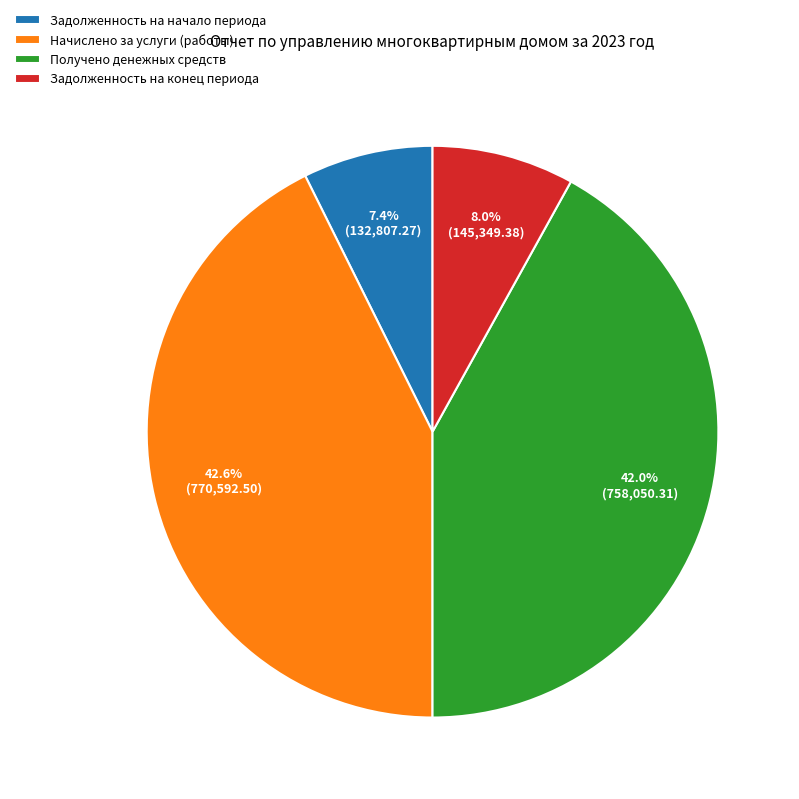

The Начислено за услуги (работы) slice represents 33% of the pie. True or false?

False